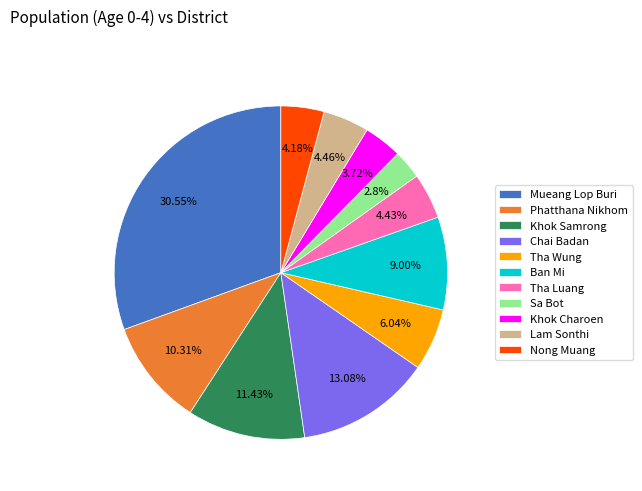

Do Lam Sonthi and Ban Mi together represent more than half of the pie?

No